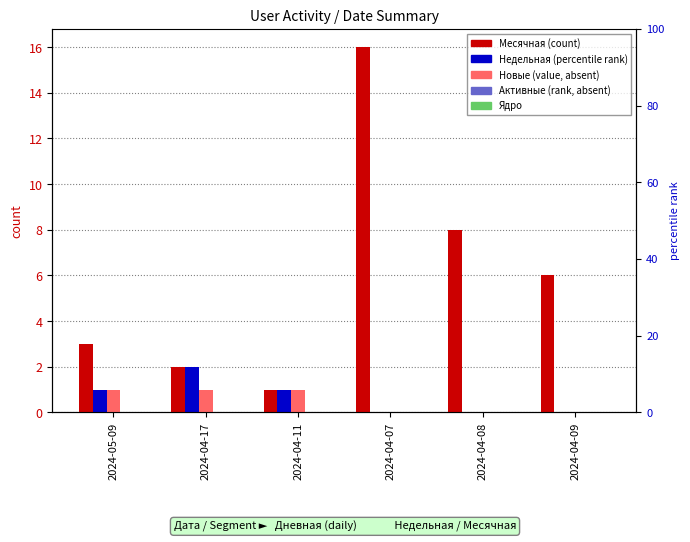

How many groups of bars are there?

6